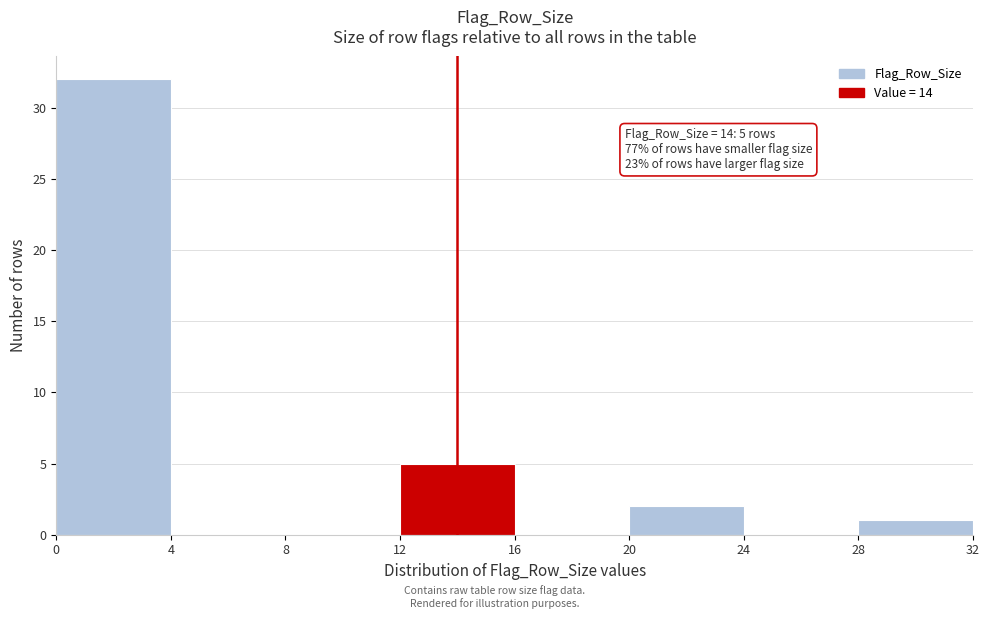

Over which range of the x-axis is the bar tallest?

0 to 4